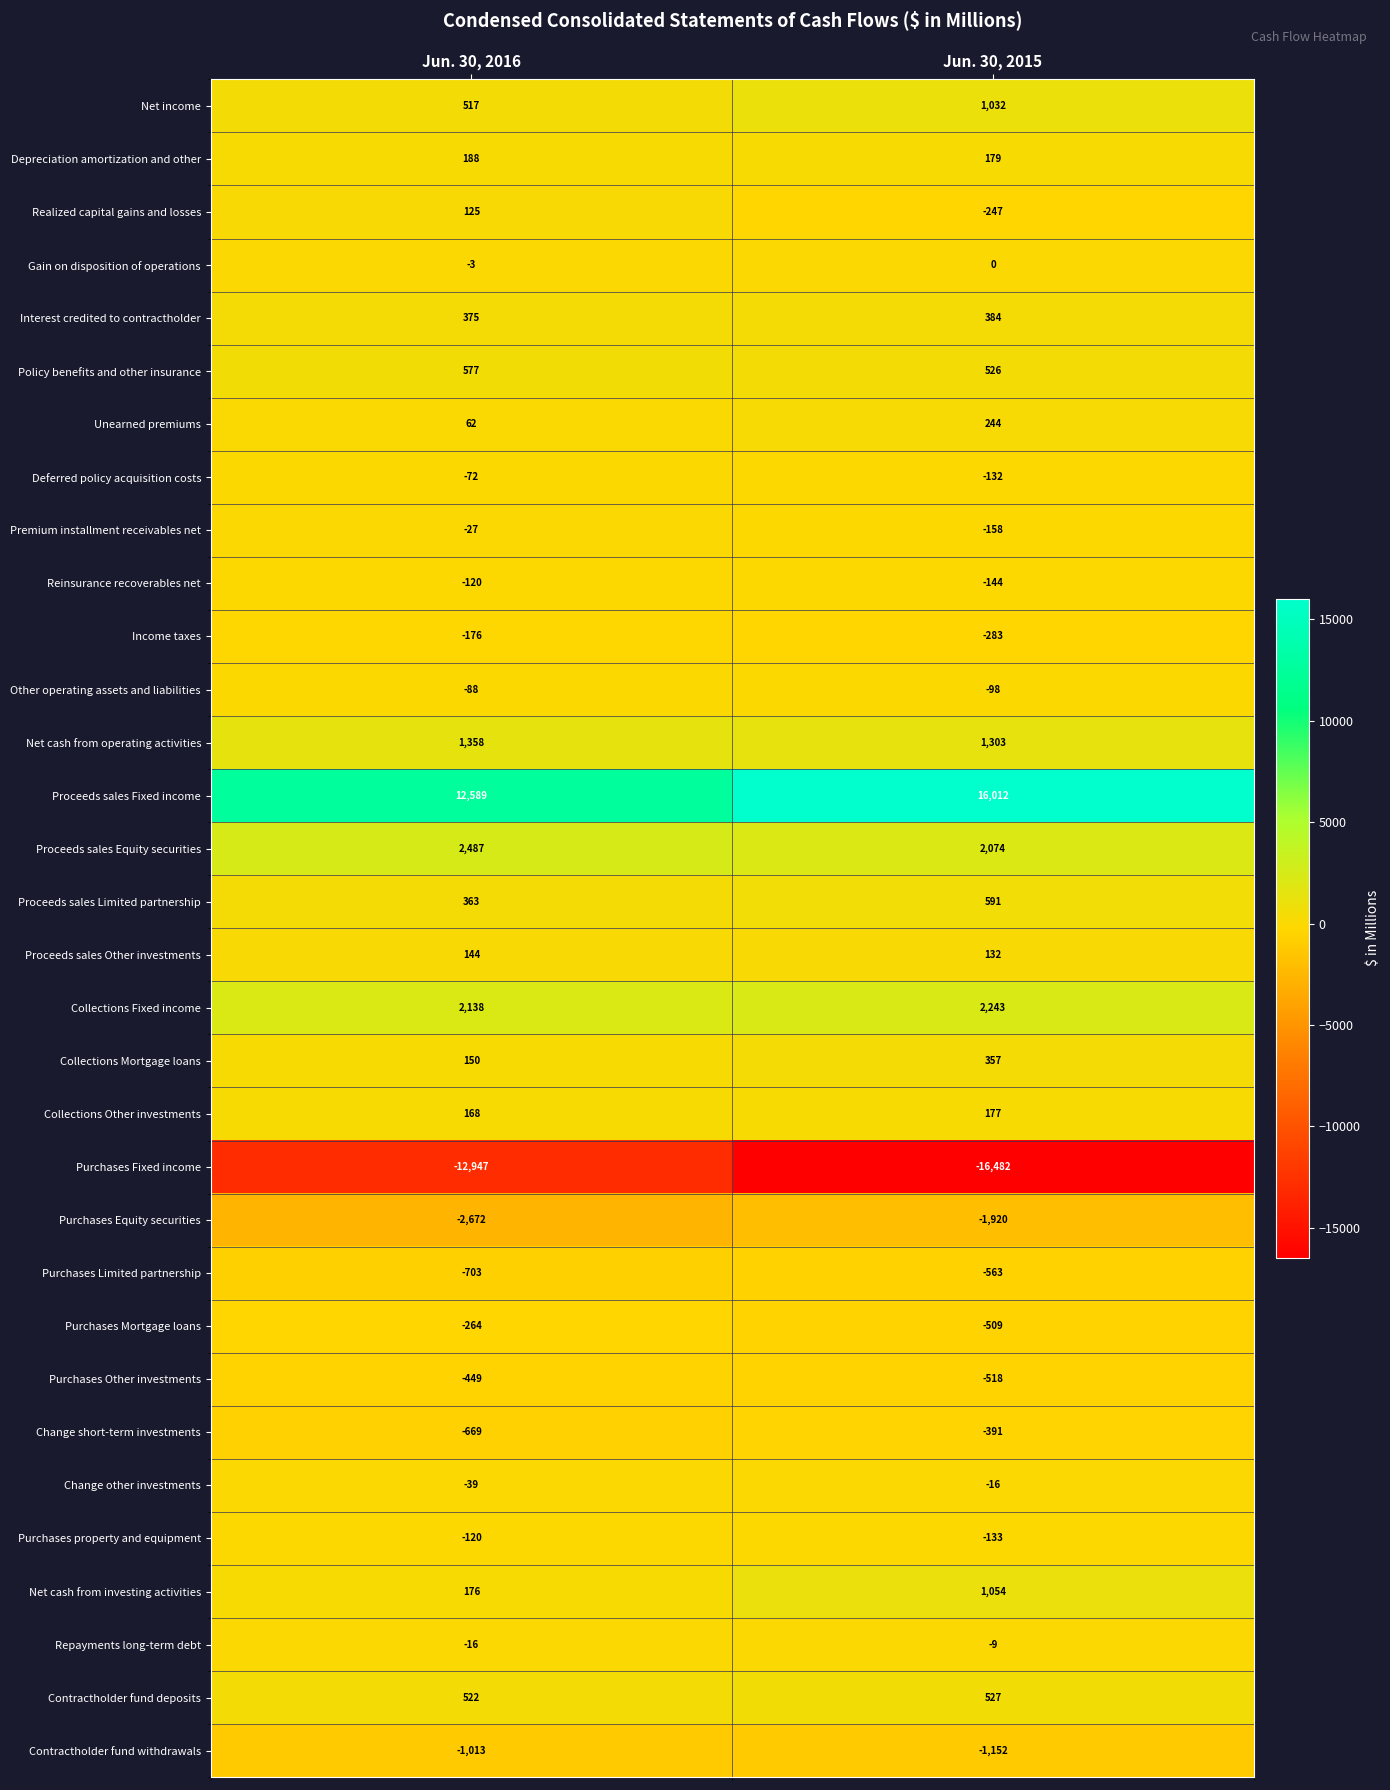

Is it true that Realized capital gains and losses equals 125 at Jun. 30, 2016?

True